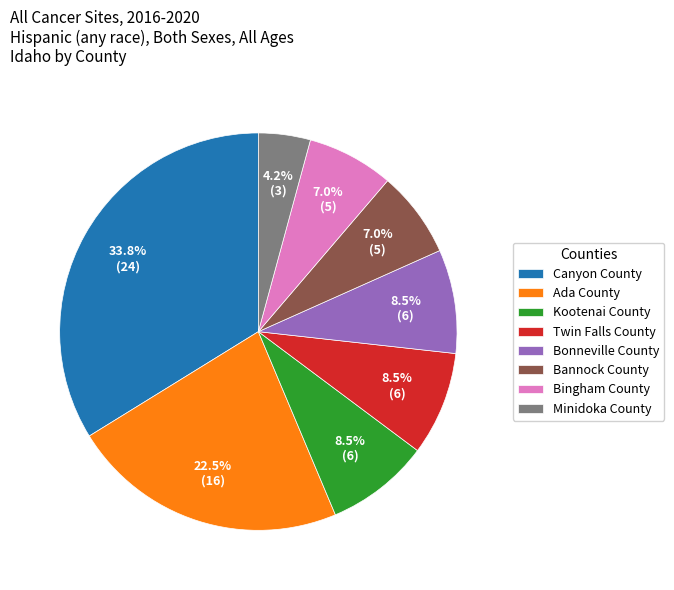

To the nearest percent, what is the average slice percentage?

12%